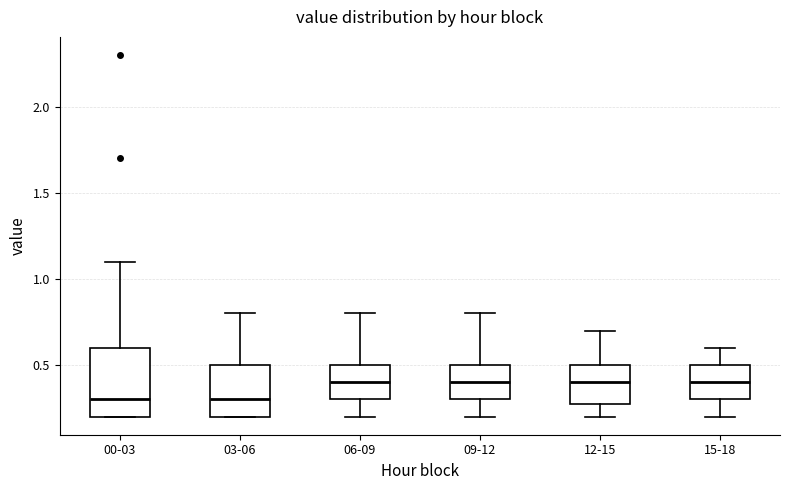

Where is the lower edge of the box for 00-03 on the y-axis? The values are not printed on the chart, so give them approximately, as read against the axis.

0.2